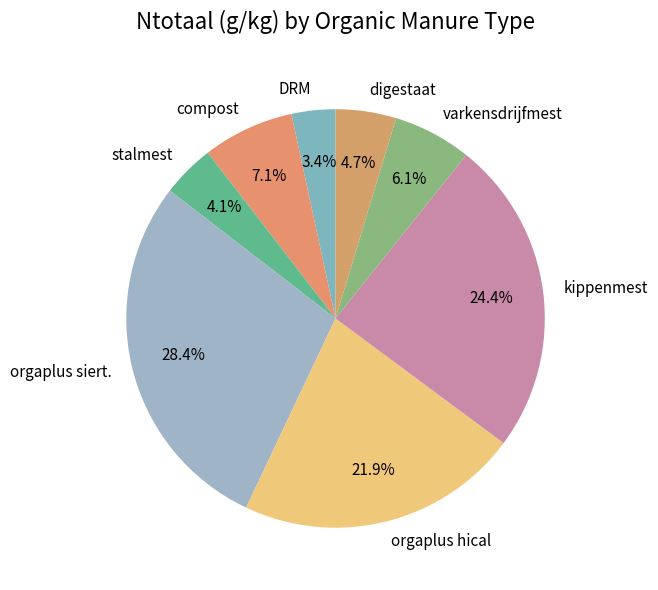

Between DRM and compost, which is larger?

compost